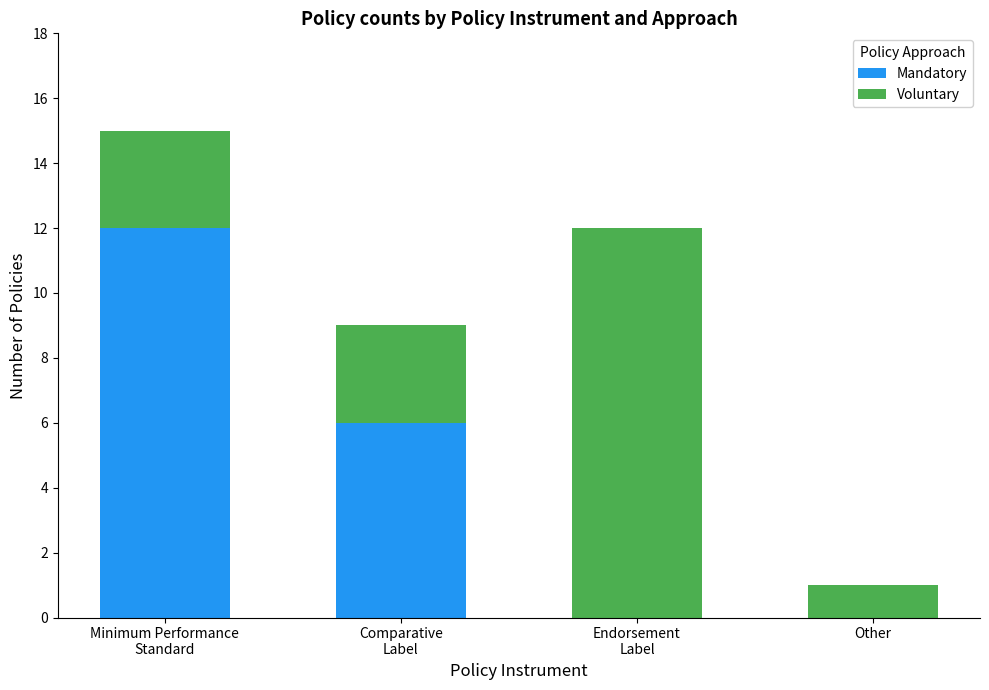

What is the maximum value for Mandatory?

12